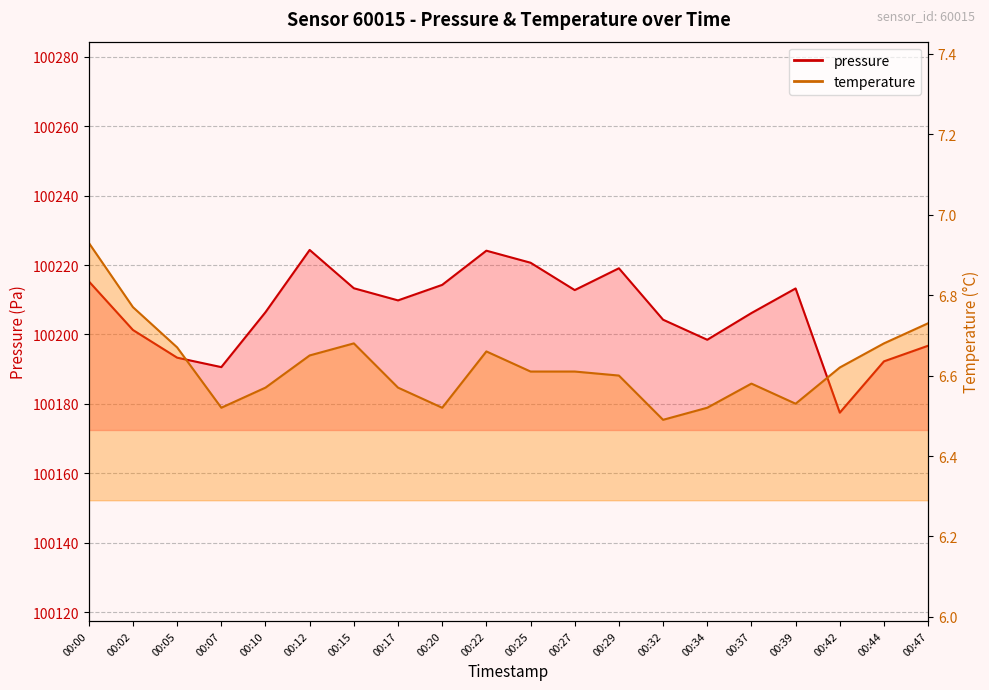

Rank the series by their average value, from lowest to highest.

temperature, pressure